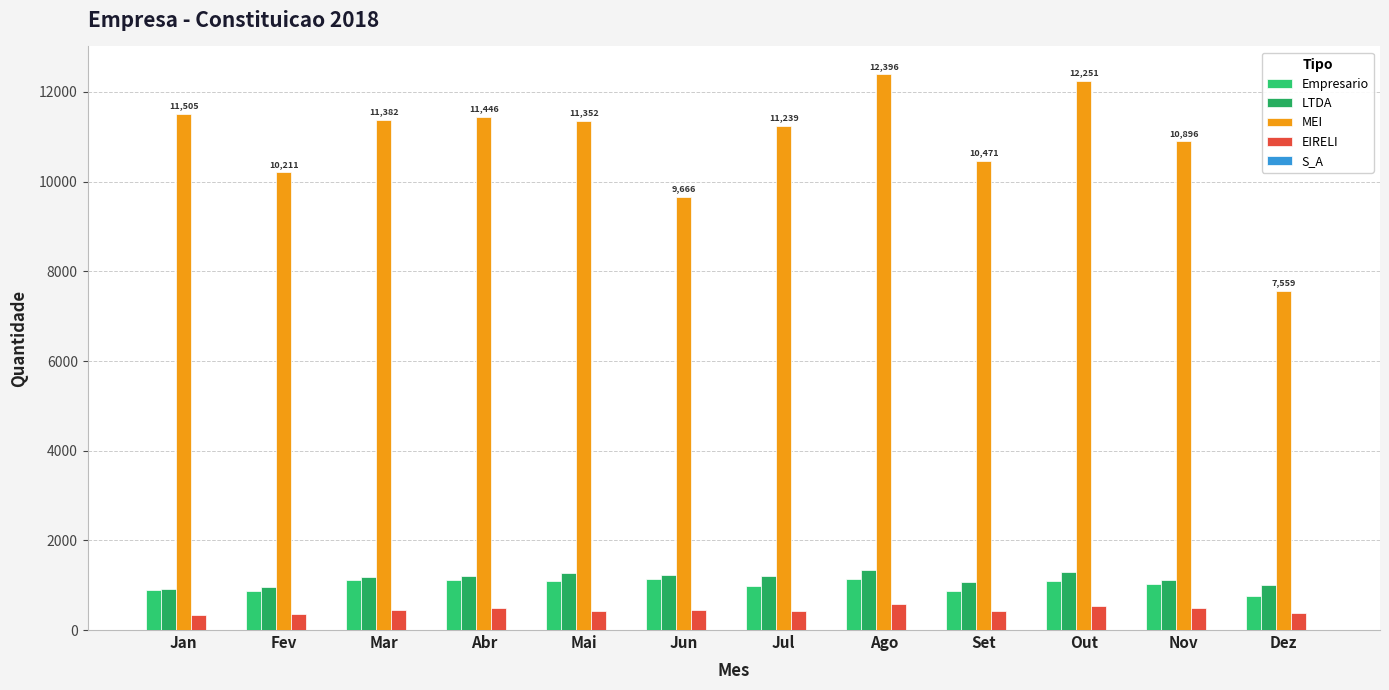

Count the number of data series in this chart.

5